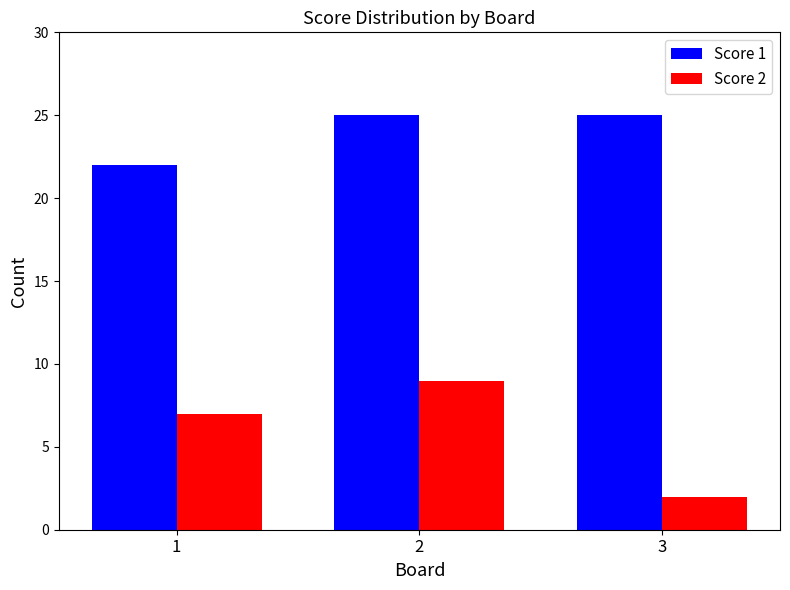

What is the sum of the Score 1 values at 3 and 1?

47